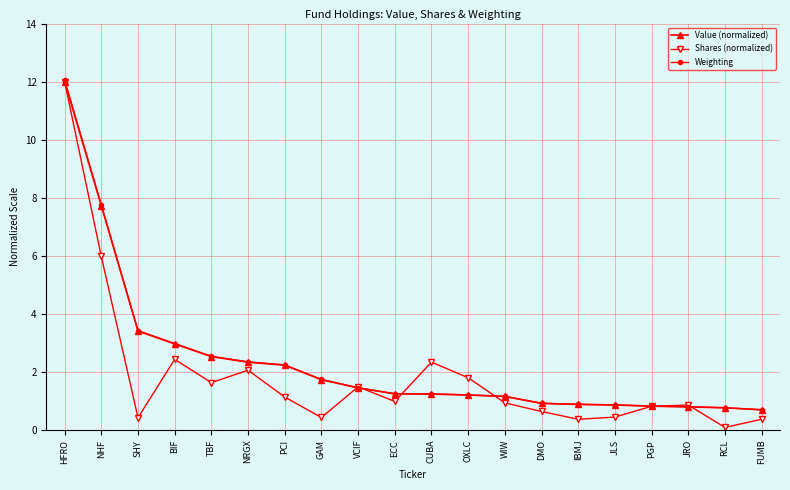

What is the total value across all series at NHF?

21.5